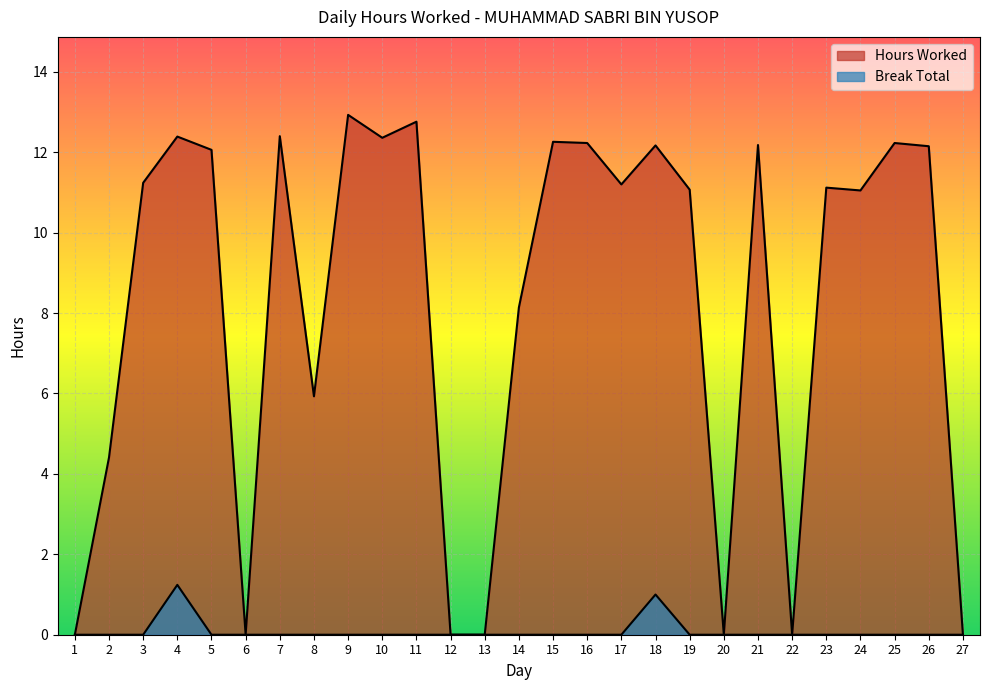

Reading right to left, extract all data points from this chart.

Hours Worked: 0.0	12.2	12.2	11.1	11.1	0.0	12.2	0.0	11.1	12.2	11.2	12.2	12.3	8.1	0.0	0.0	12.8	12.4	12.9	5.9	12.4	0.0	12.1	12.4	11.2	4.4	0.0
Break Total: 0.0	0.0	0.0	0.0	0.0	0.0	0.0	0.0	0.0	1.0	0.0	0.0	0.0	0.0	0.0	0.0	0.0	0.0	0.0	0.0	0.0	0.0	0.0	1.2	0.0	0.0	0.0